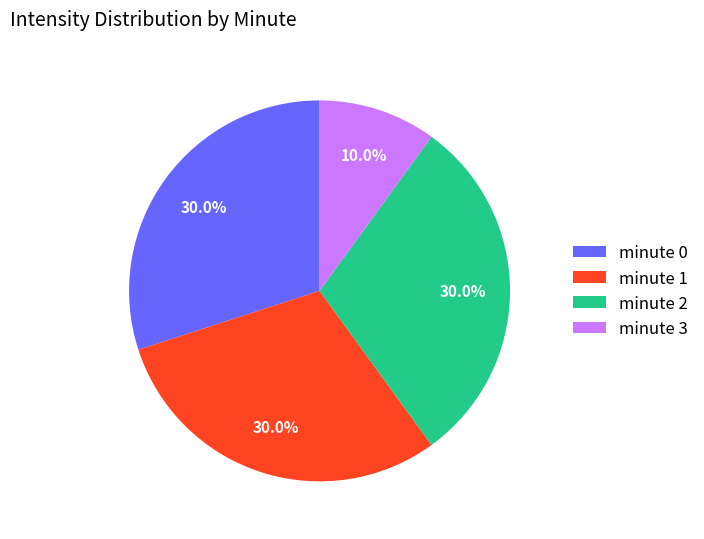

Approximately how many times larger is the value at minute 0 compared to minute 1?

1.0